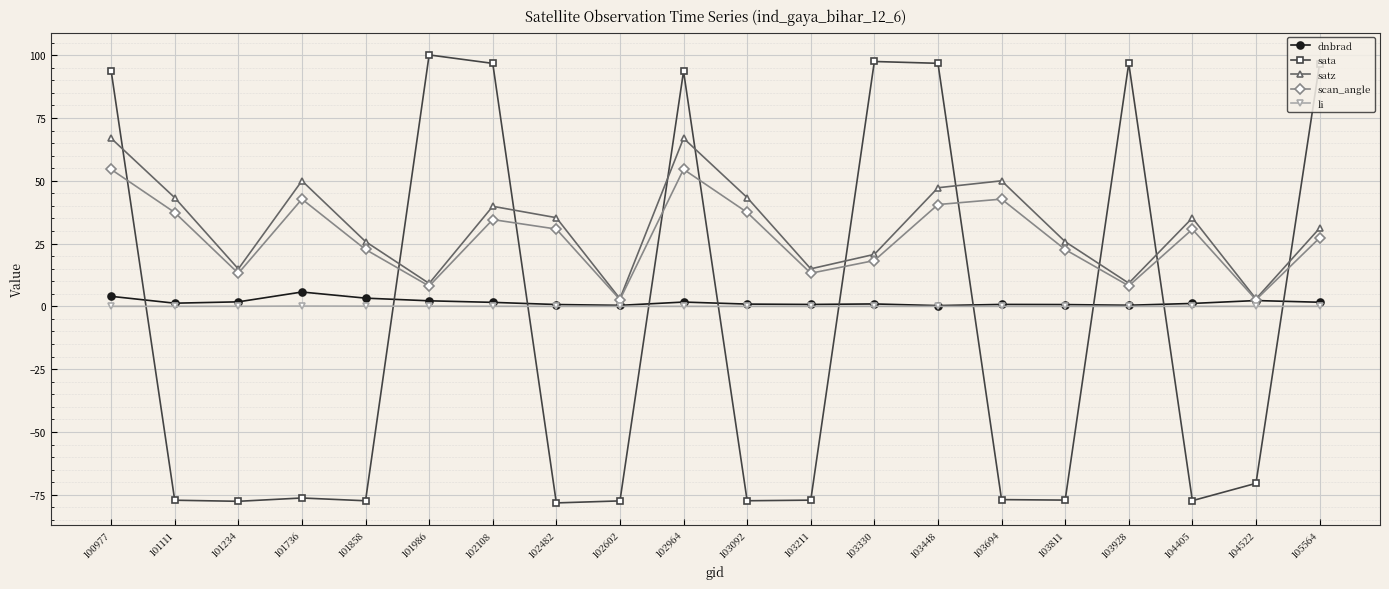

True or false: dnbrad has more than 1 interior local peaks.

True